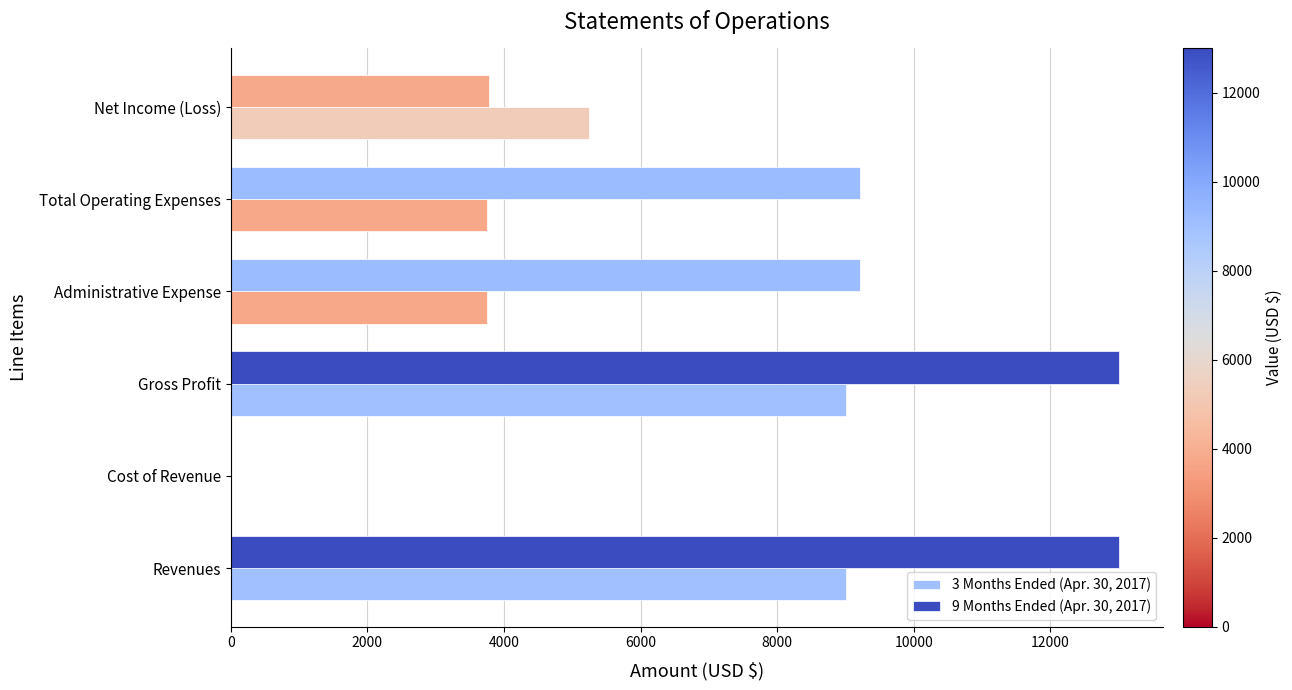

How many series are shown in this chart?

2